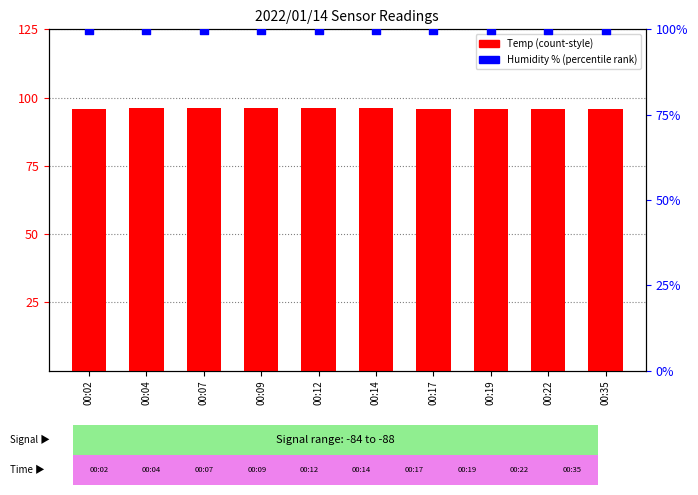

Which series contains the lowest Y value?

Temp (scaled)